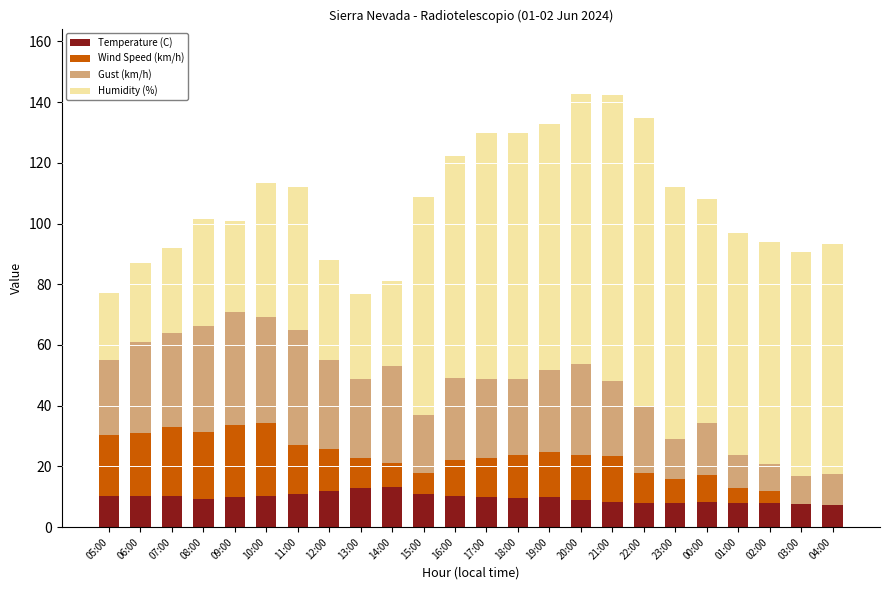

Is it true that Temperature (C) equals 10.8 at 15:00?

True